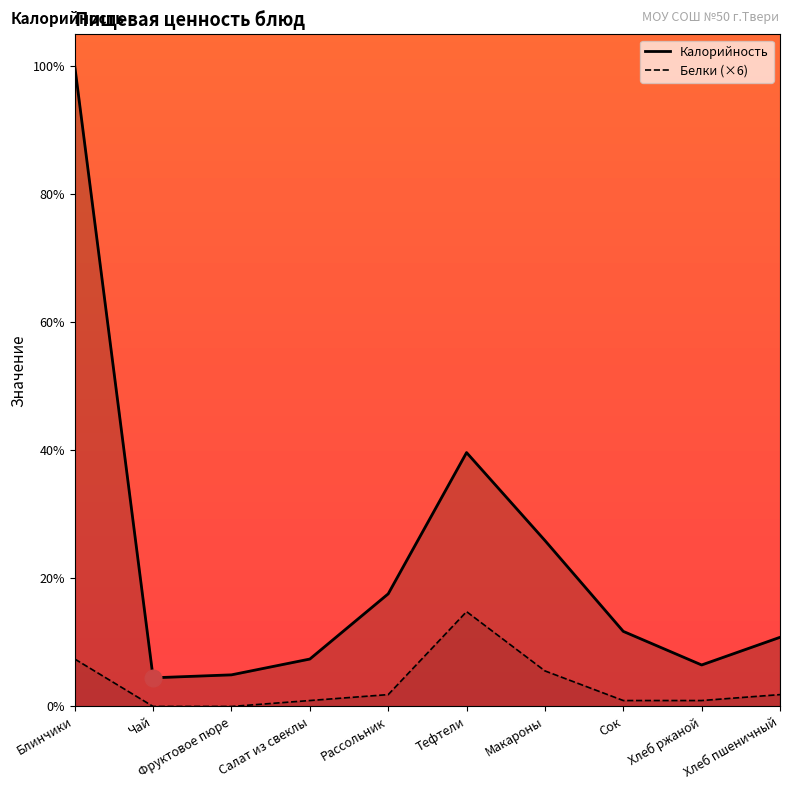

Reading left to right, transcribe all the data shown in this chart.

Калорийность: 100.0	4.5	4.9	7.4	17.6	39.7	25.9	11.7	6.5	10.8
Белки: 7.4	0.0	0.0	0.9	1.9	14.8	5.6	0.9	0.9	1.9